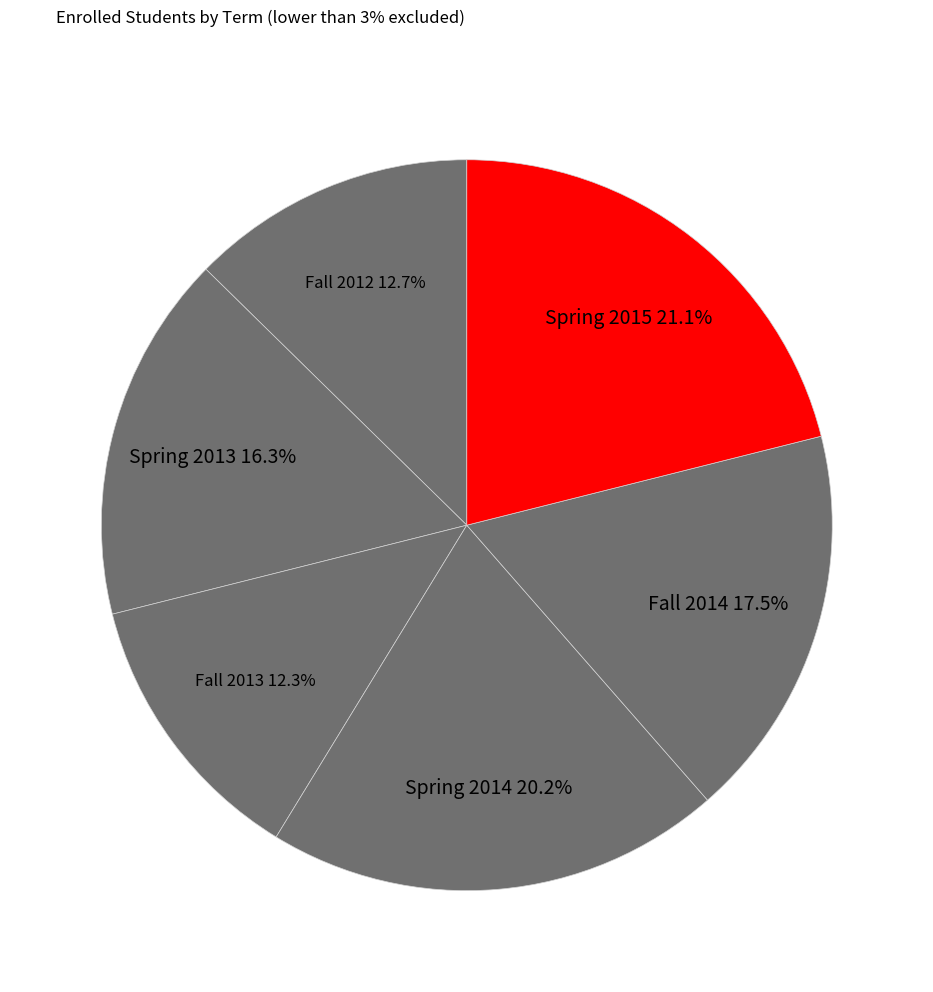

Count the number of slices in the pie.

6